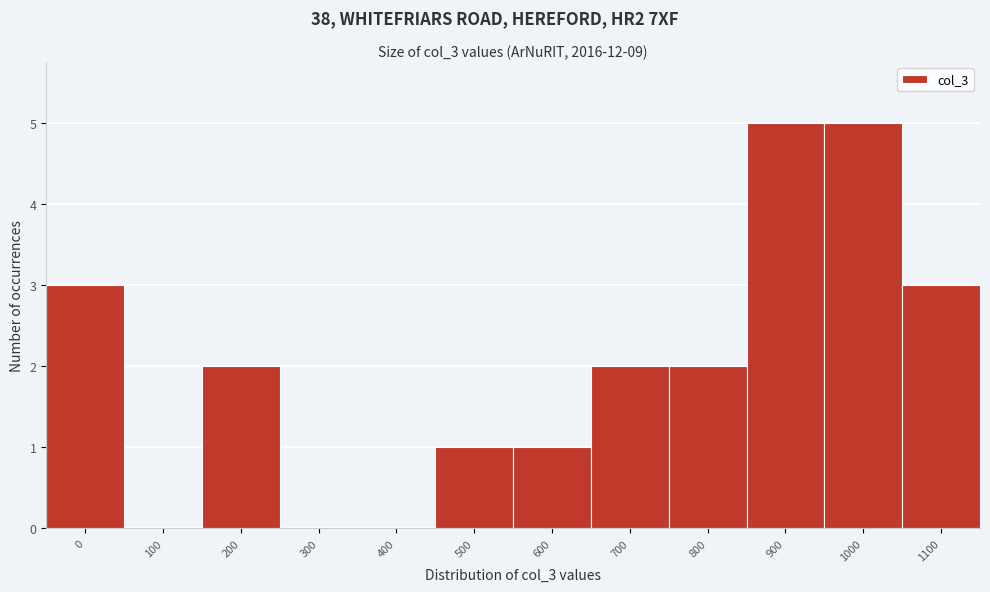

Reading left to right, what are all the values shown in this chart?

0=3	100=0	200=2	300=0	400=0	500=1	600=1	700=2	800=2	900=5	1000=5	1100=3